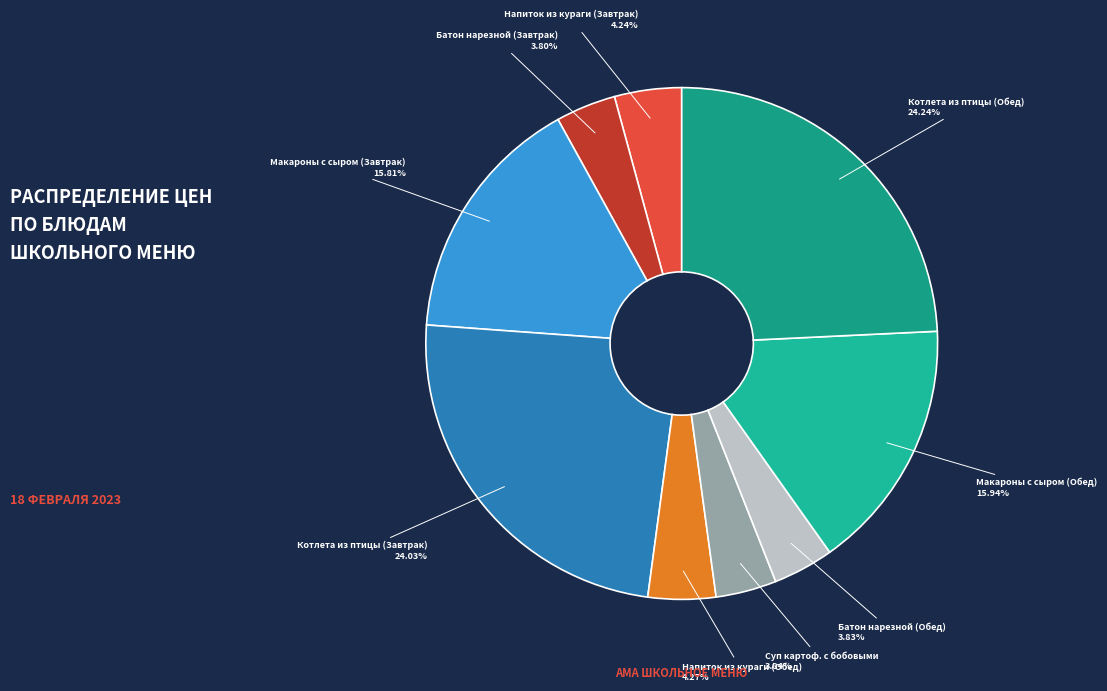

What is the ratio of the value at Напиток из кураги (Обед) to the value at Котлета из птицы (Завтрак)?

0.2